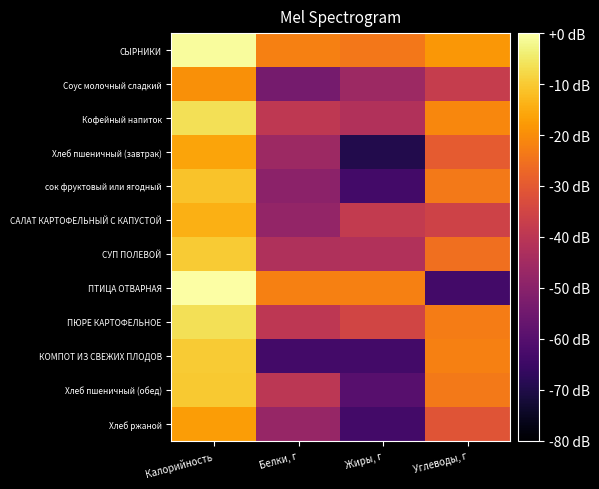

Reading right to left, transcribe all the data shown in this chart.

СЫРНИКИ: Углеводы, г=-18.3	Жиры, г=-23.9	Белки, г=-22.2	Калорийность=-0.7
Соус молочный сладкий: Углеводы, г=-37.5	Жиры, г=-46.0	Белки, г=-54.0	Калорийность=-19.5
Кофейный напиток: Углеводы, г=-21.1	Жиры, г=-41.9	Белки, г=-39.2	Калорийность=-6.5
Хлеб пшеничный (завтрак): Углеводы, г=-29.6	Жиры, г=-69.5	Белки, г=-46.0	Калорийность=-16.0
сок фруктовый или ягодный: Углеводы, г=-23.7	Жиры, г=-63.5	Белки, г=-49.5	Калорийность=-11.1
САЛАТ КАРТОФЕЛЬНЫЙ С КАПУСТОЙ: Углеводы, г=-35.9	Жиры, г=-38.2	Белки, г=-48.0	Калорийность=-14.3
СУП ПОЛЕВОЙ: Углеводы, г=-25.4	Жиры, г=-41.9	Белки, г=-42.3	Калорийность=-10.0
ПТИЦА ОТВАРНАЯ: Углеводы, г=-63.5	Жиры, г=-22.3	Белки, г=-22.4	Калорийность=0.0
ПЮРЕ КАРТОФЕЛЬНОЕ: Углеводы, г=-22.9	Жиры, г=-35.2	Белки, г=-39.4	Калорийность=-6.3
КОМПОТ ИЗ СВЕЖИХ ПЛОДОВ: Углеводы, г=-22.2	Жиры, г=-63.5	Белки, г=-63.5	Калорийность=-9.9
Хлеб пшеничный (обед): Углеводы, г=-23.5	Жиры, г=-60.0	Белки, г=-39.7	Калорийность=-10.0
Хлеб ржаной: Углеводы, г=-31.0	Жиры, г=-63.5	Белки, г=-47.3	Калорийность=-17.3